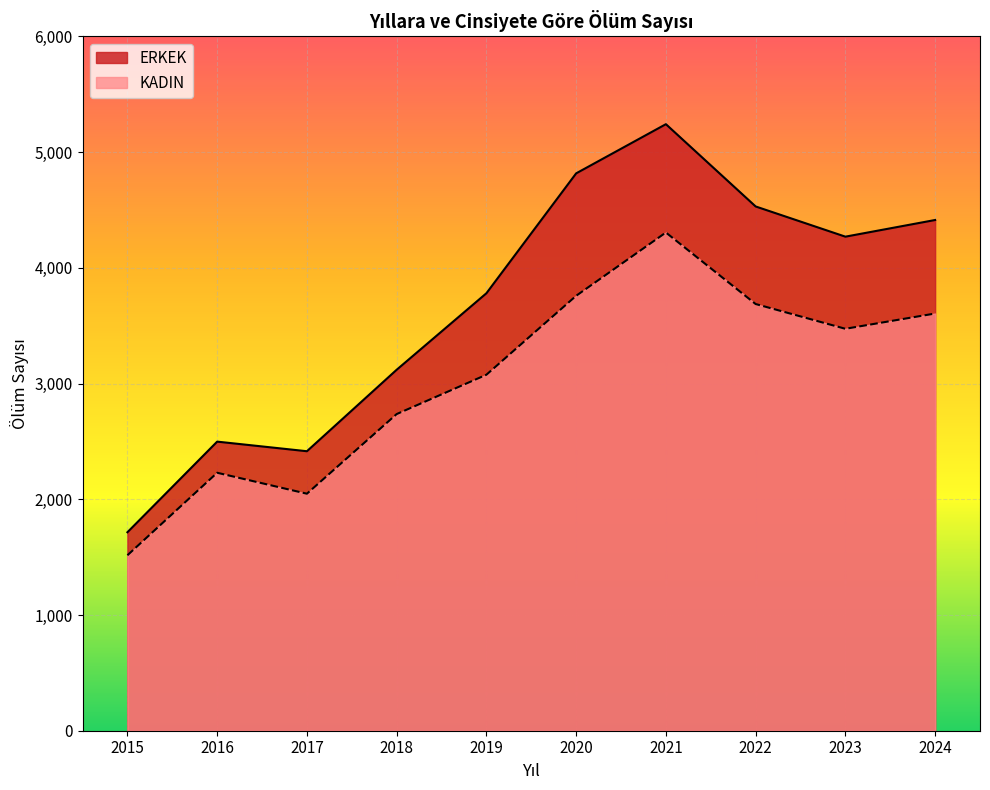

Count the number of data series in this chart.

2